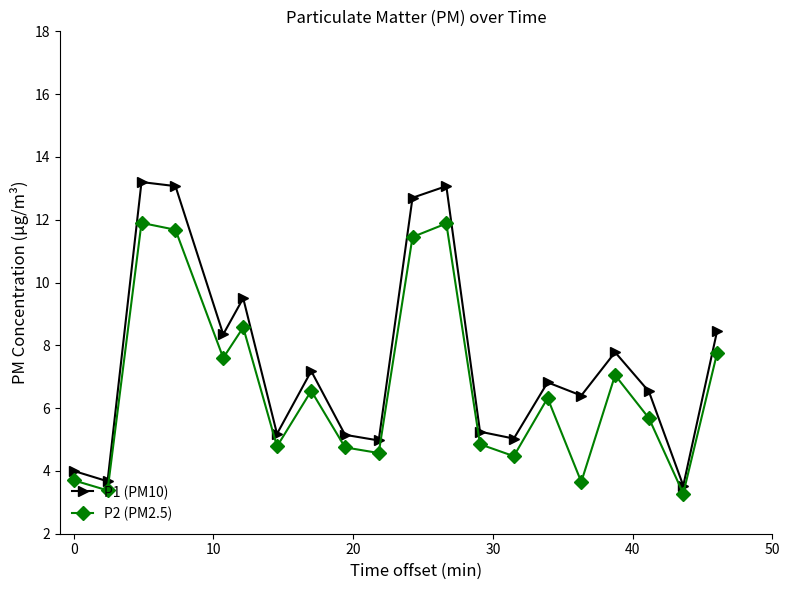

What is the sum of all P1 (PM10) values?

149.8